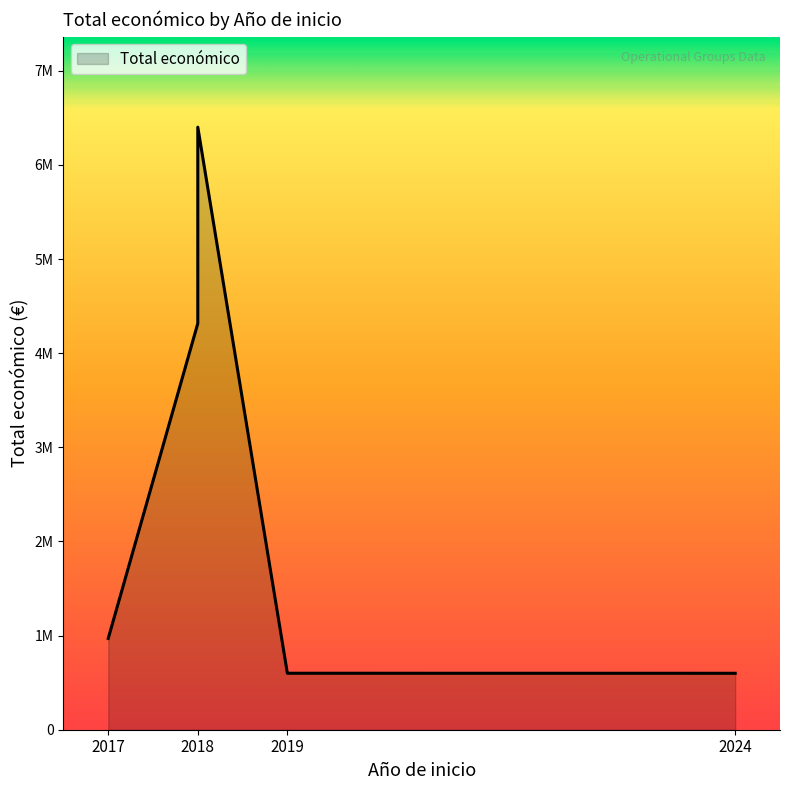

Rank the categories by value from highest to lowest.

2018, 2018, 2017, 2019, 2024